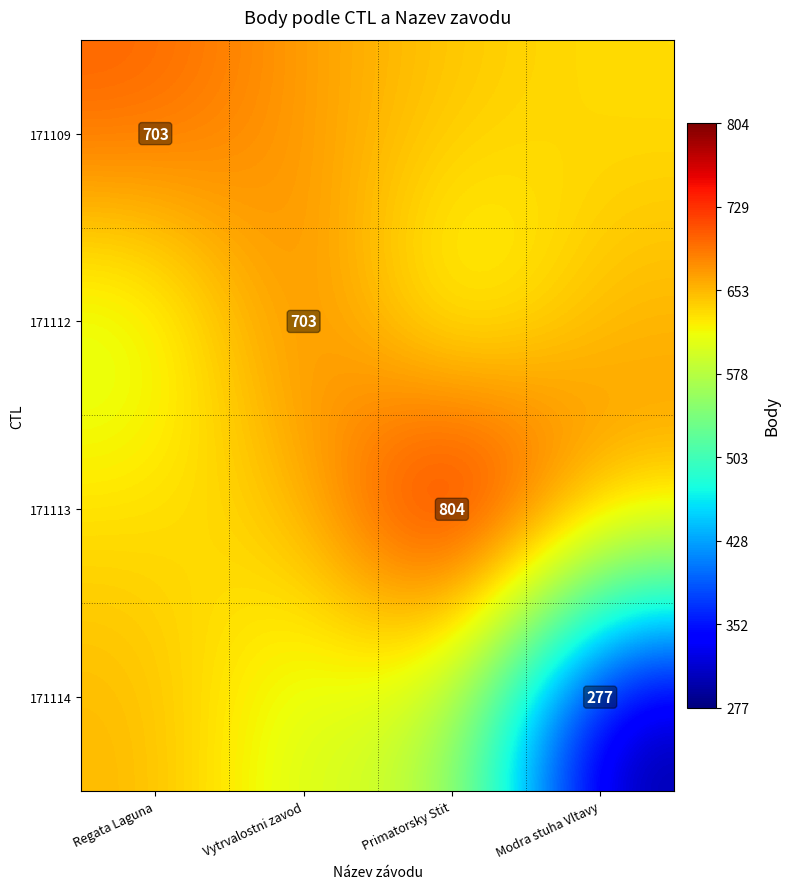

What is the sum of all 171114 values?

2114.9